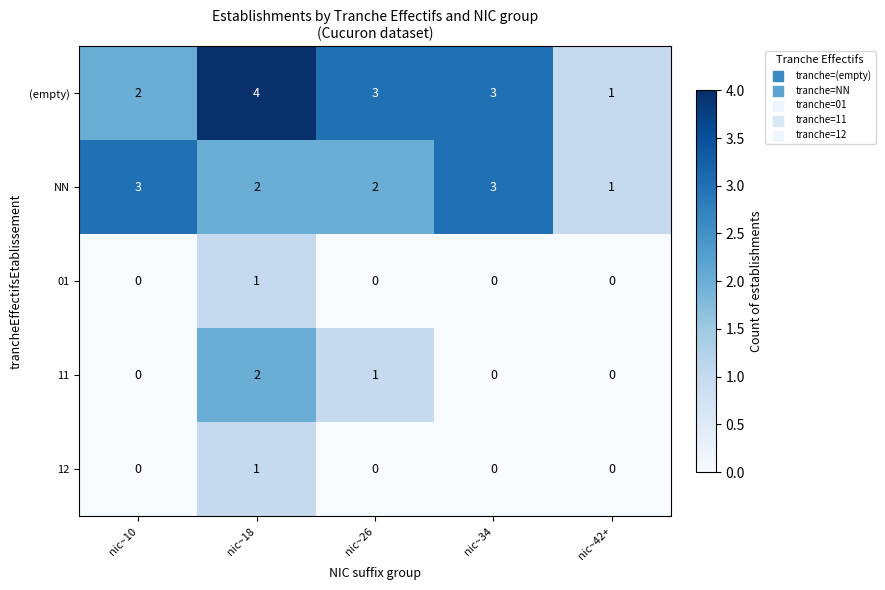

What is the difference between the highest and lowest values at nic~26?

3